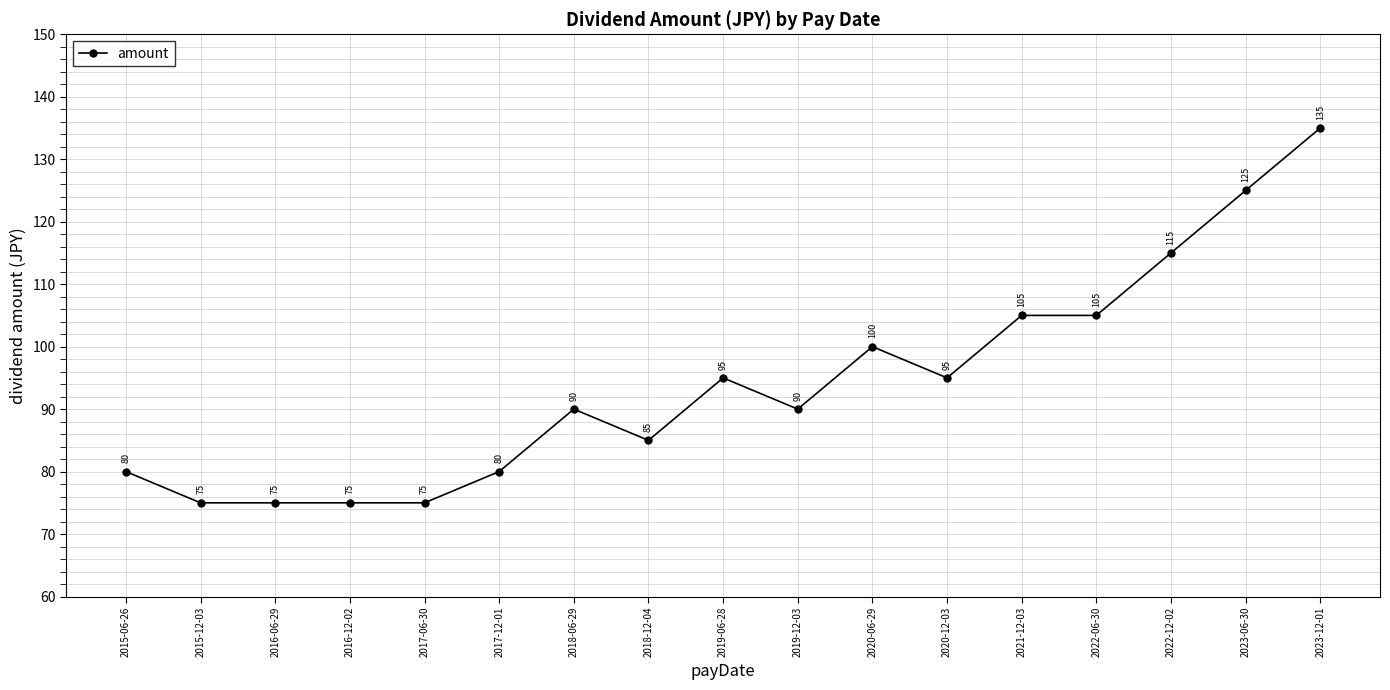

Which has a higher value, 2023-06-30 or 2016-12-02?

2023-06-30